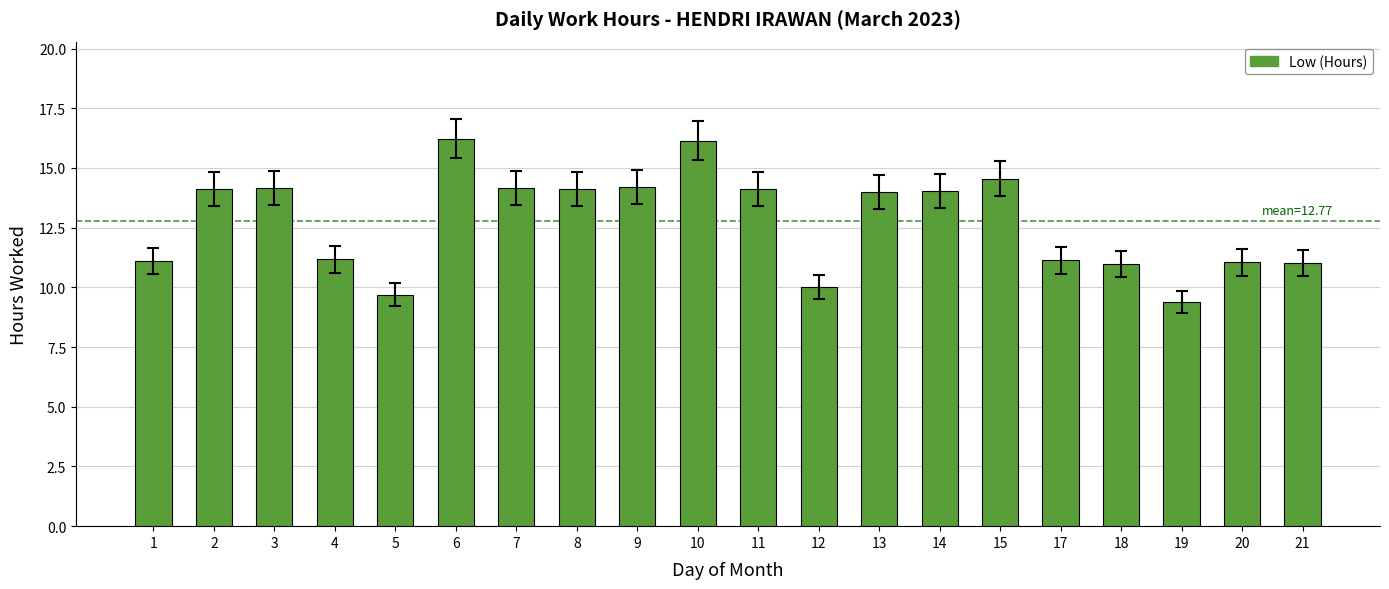

What is the change in value from 13 to 18?

-3.0